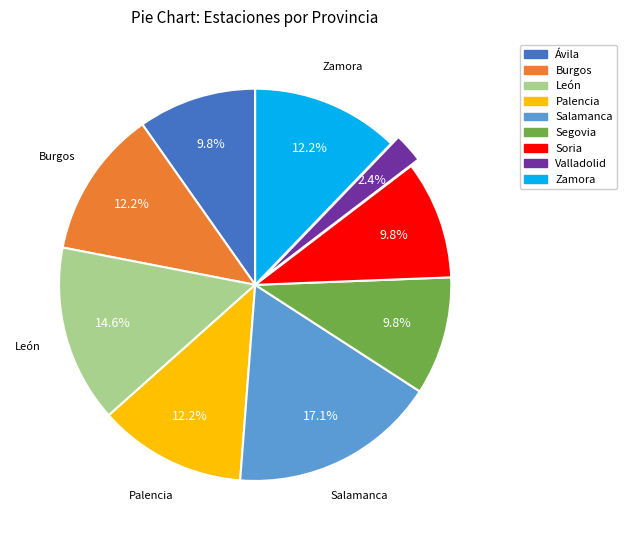

Which category has the biggest portion of the pie?

Salamanca